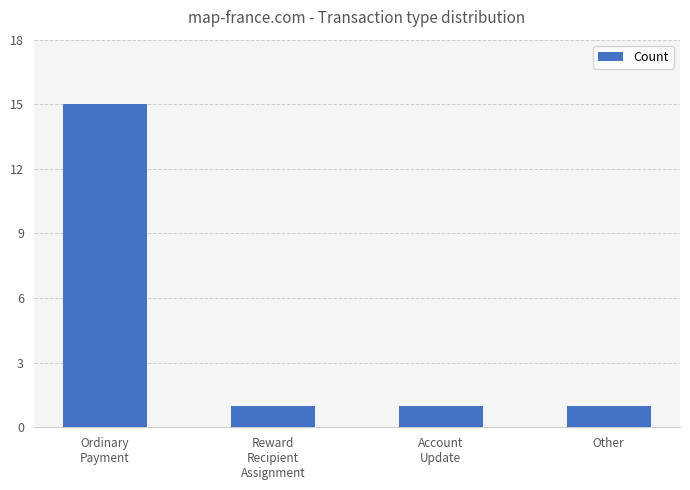

What is the approximate value at Account
Update?

1